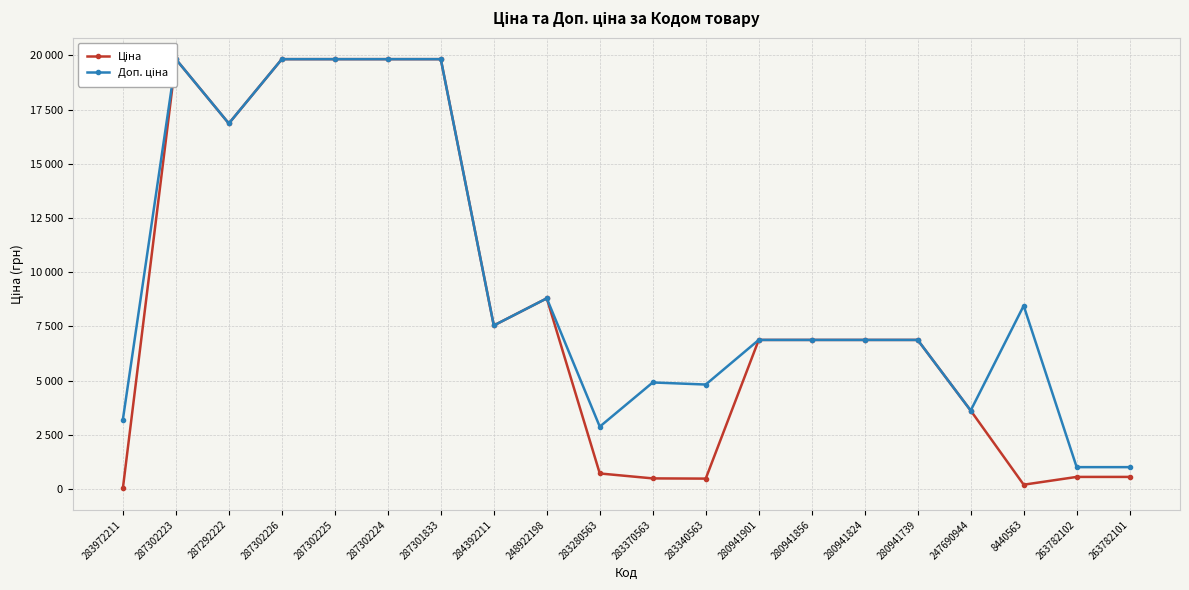

At how many categories does at least one series exceed 13869?

6